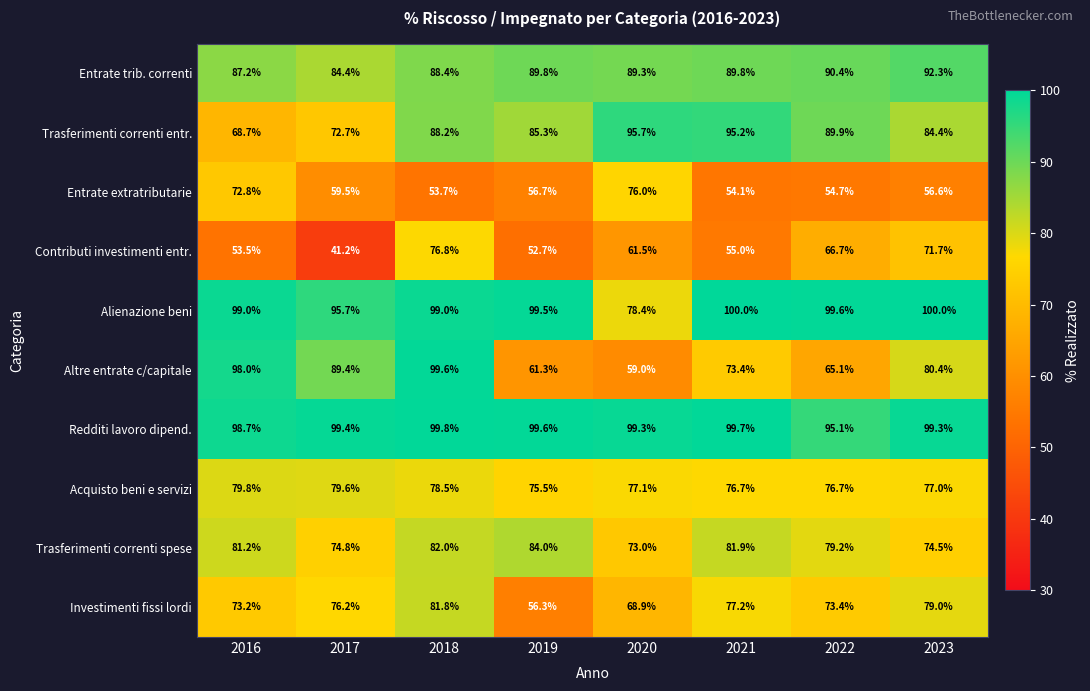

Where is Entrate trib. correnti nearest to the value 88?

2018